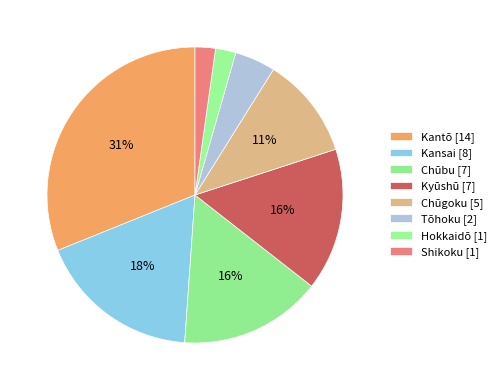

How many segments does this pie chart have?

8